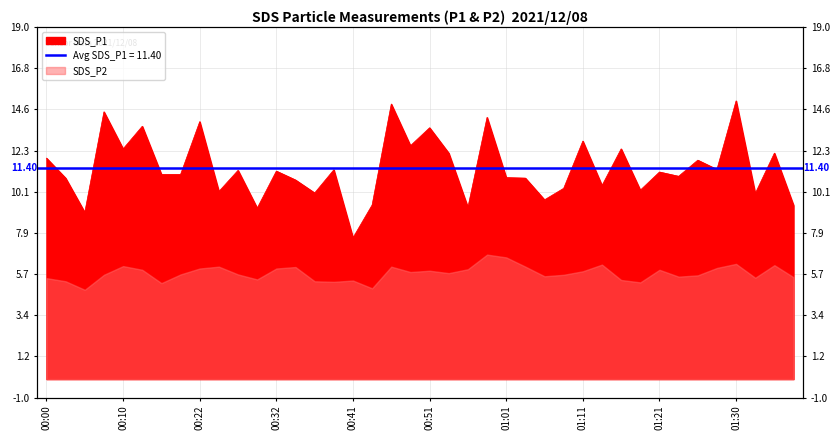

True or false: the data shows 10.0 at 01:33.

True